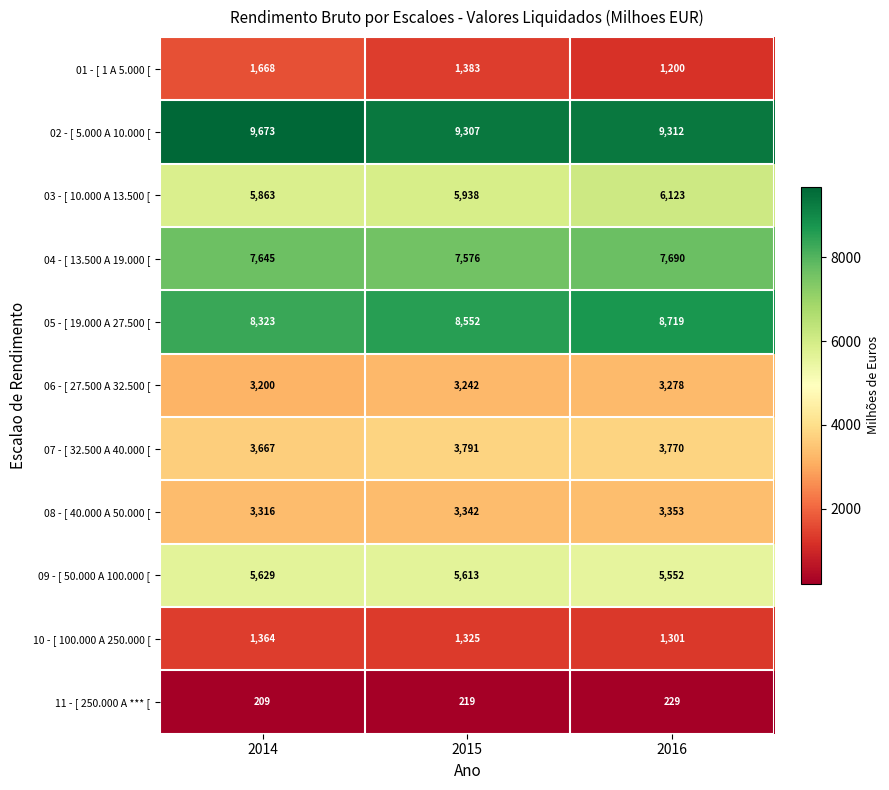

Rank the categories by 11 - [ 250.000 A *** [ value from lowest to highest.

2014, 2015, 2016